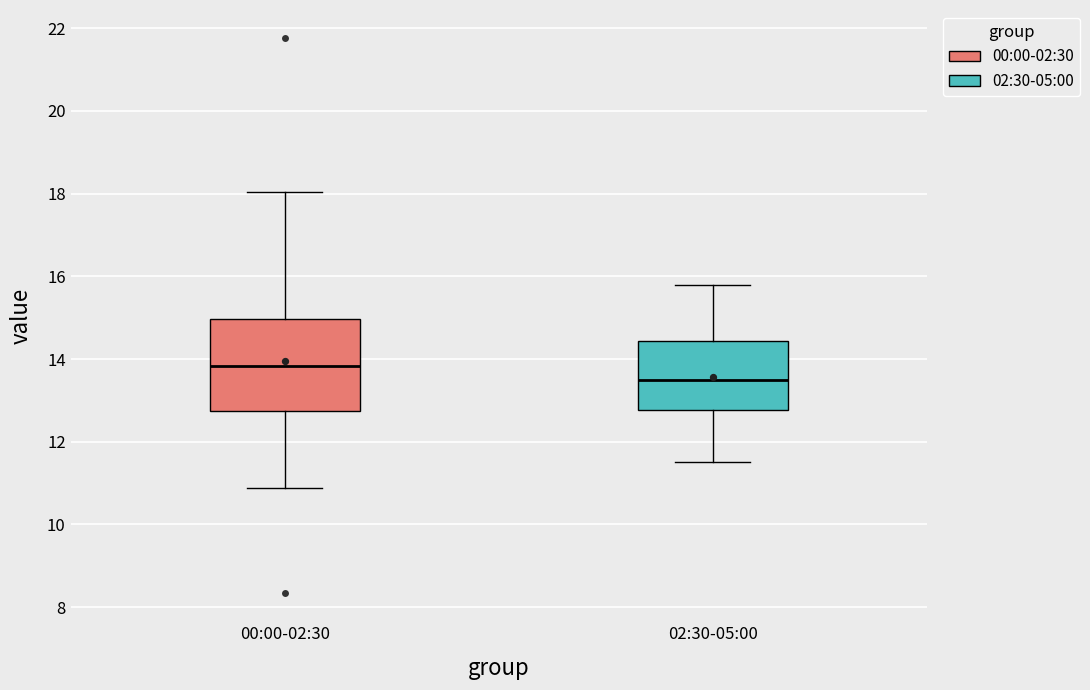

Which box's median line is the highest?

00:00-02:30